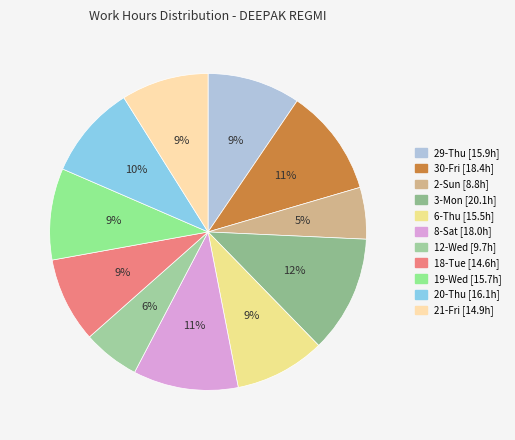

What is the change in value from 6-Thu to 12-Wed?

-5.8